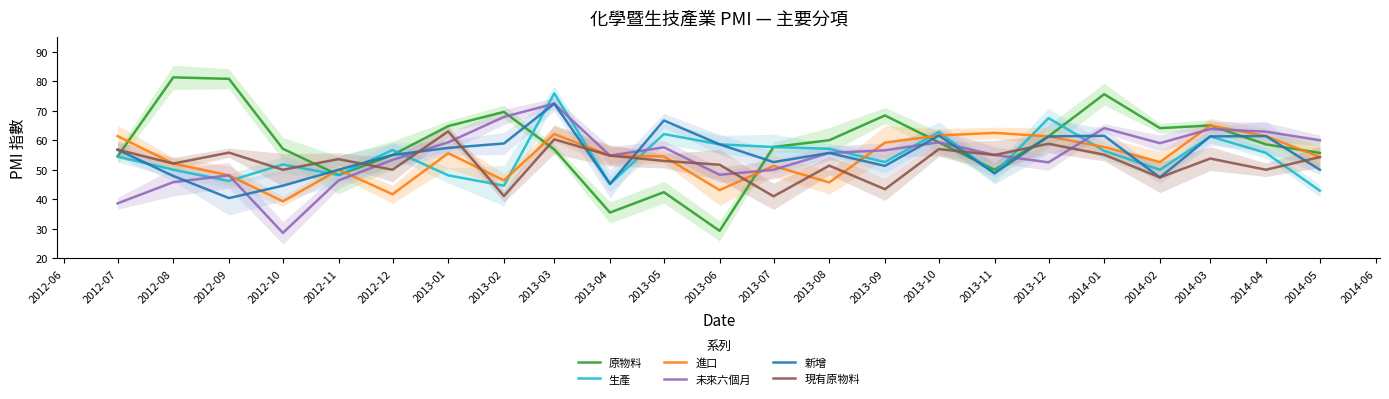

What is the maximum value for 生產?

75.9